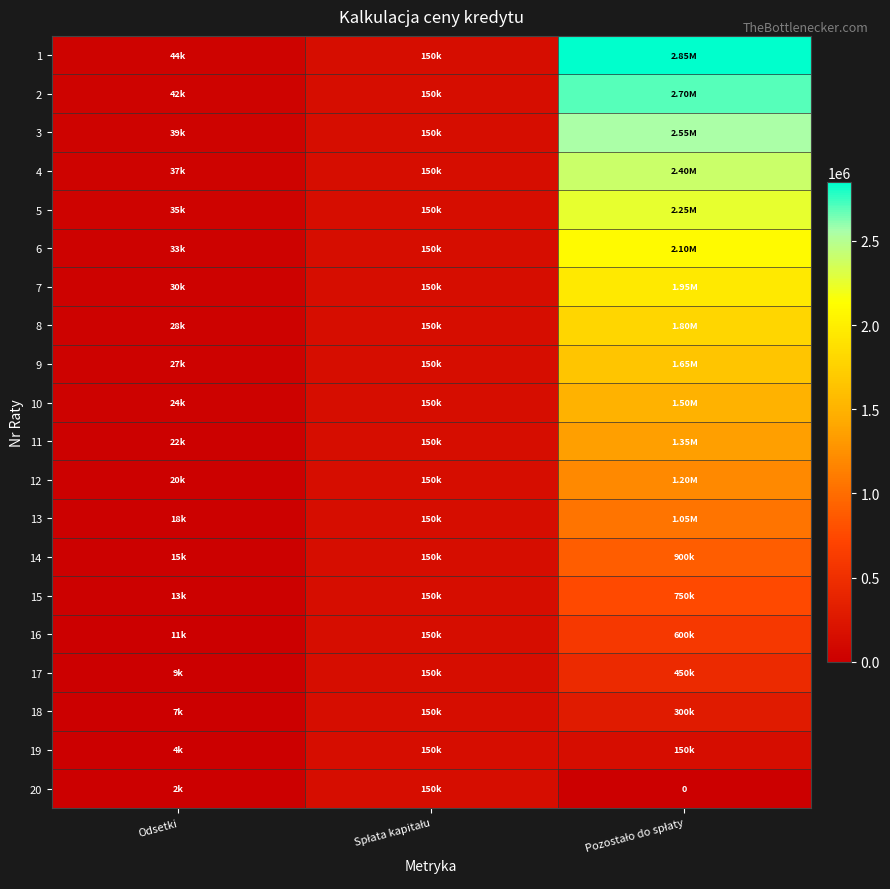

Is the value of 3 at Odsetki greater than the value of 13 at Odsetki?

Yes